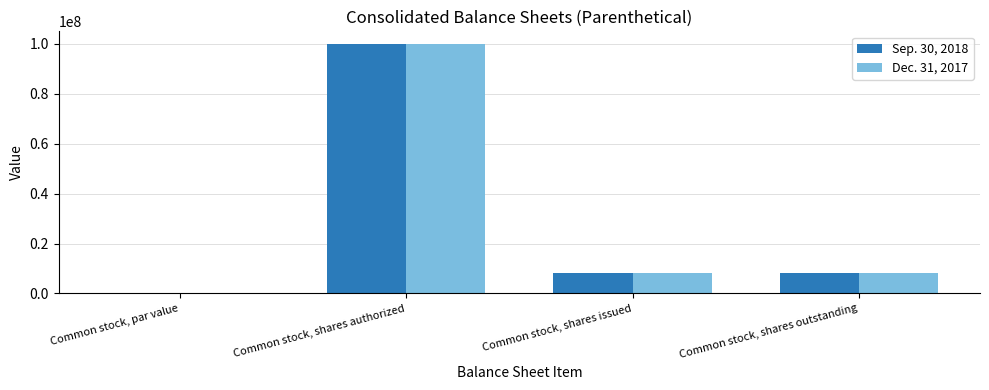

How many distinct data groups are displayed?

2